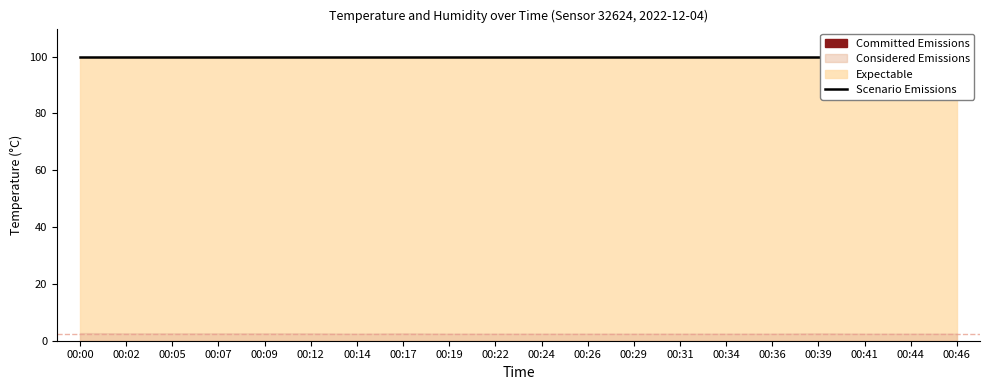

True or false: humidity and temperature intersect in this chart.

False